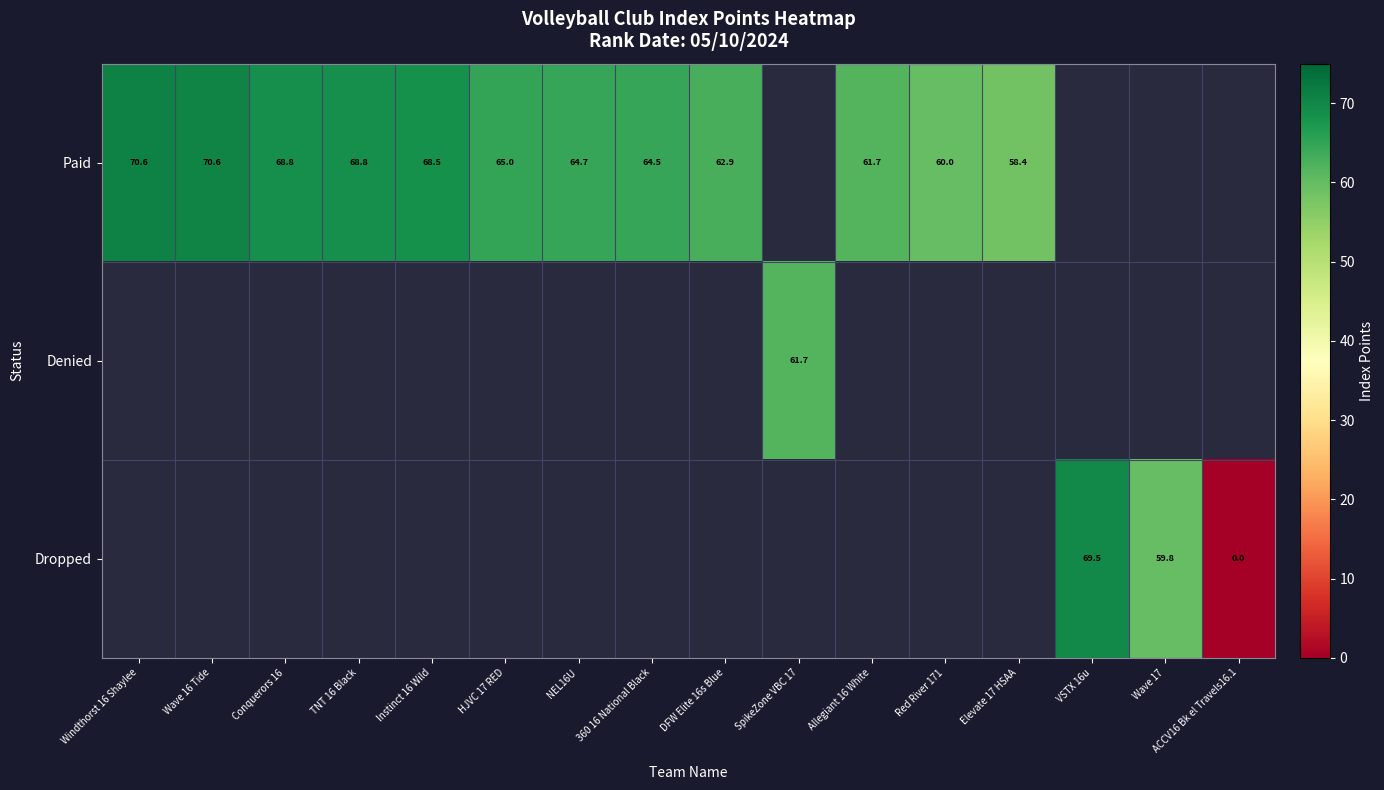

Which label corresponds to the smallest value in the chart?

ACCV16 Bk el Travels16.1